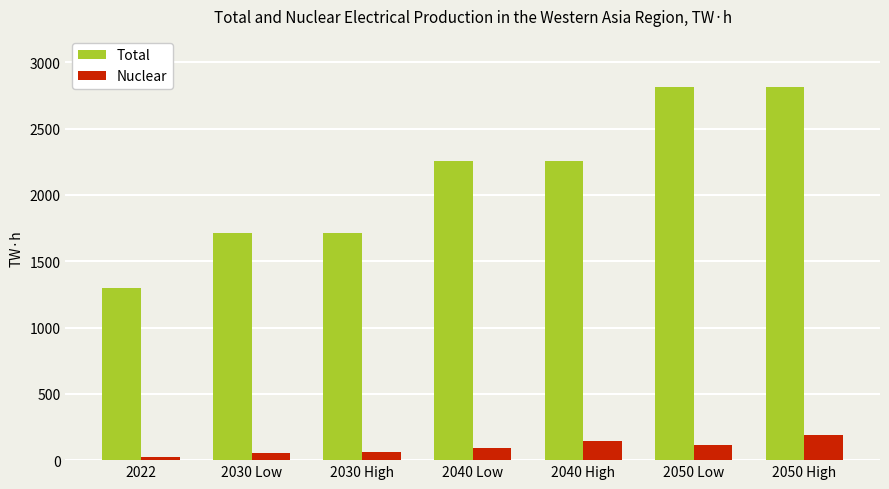

What is the total value across all series at 2040 High?

2397